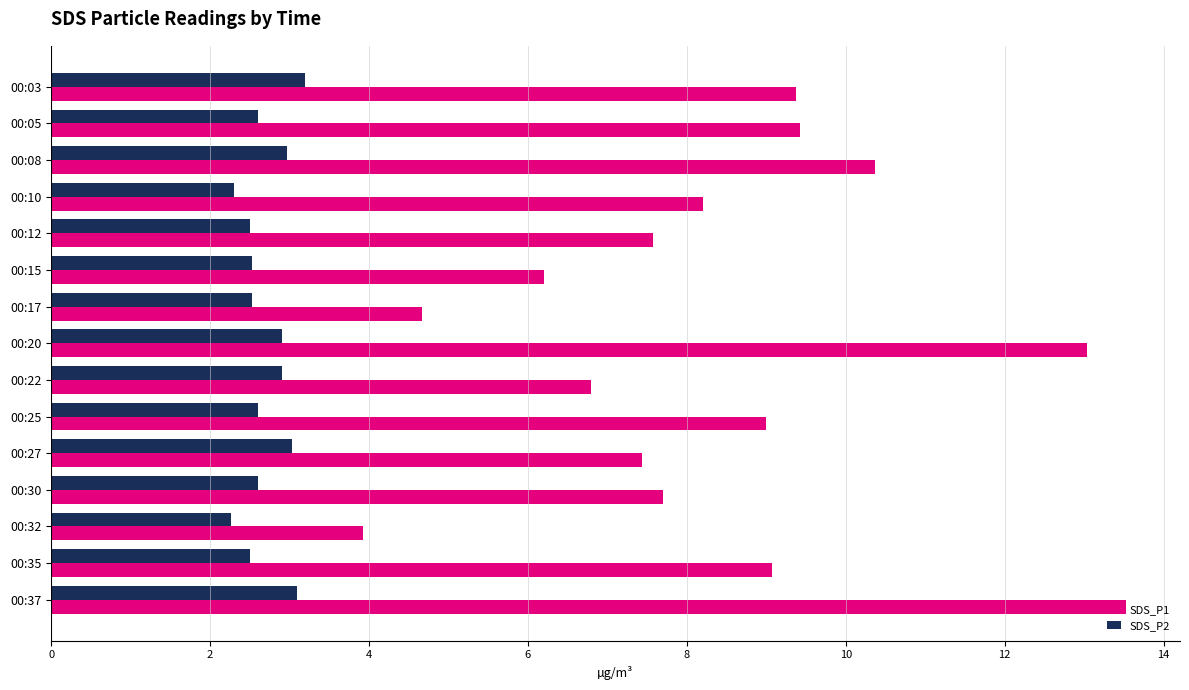

What is the total value across all series at 00:03?

12.6